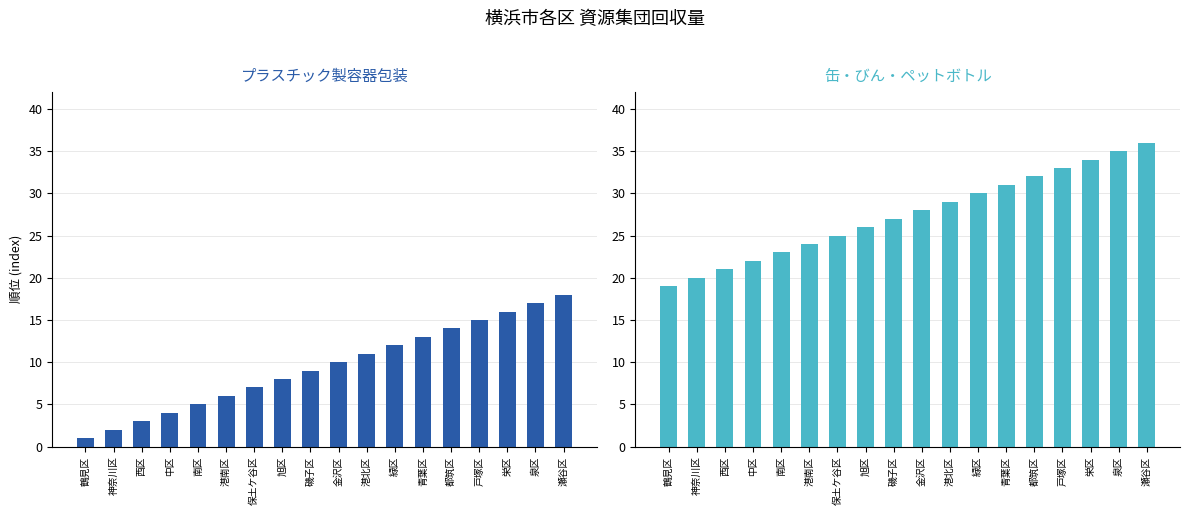

Reading left to right, transcribe all the data shown in this chart.

プラスチック製容器包装: 1	2	3	4	5	6	7	8	9	10	11	12	13	14	15	16	17	18
缶・びん・ペットボトル: 19	20	21	22	23	24	25	26	27	28	29	30	31	32	33	34	35	36